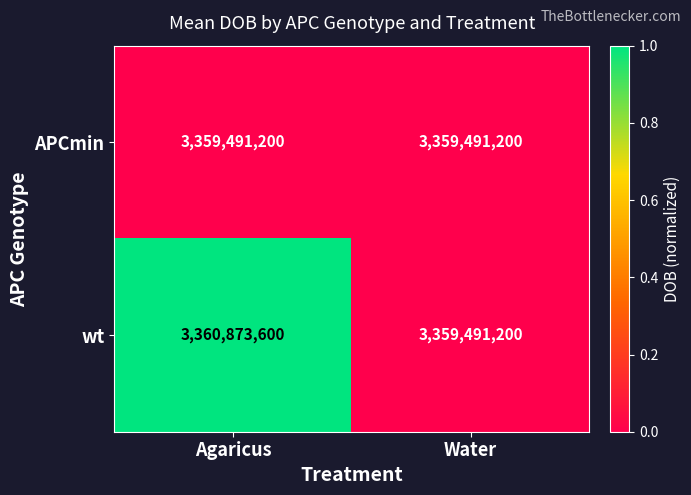

Read the APCmin value at Water.

3359491200